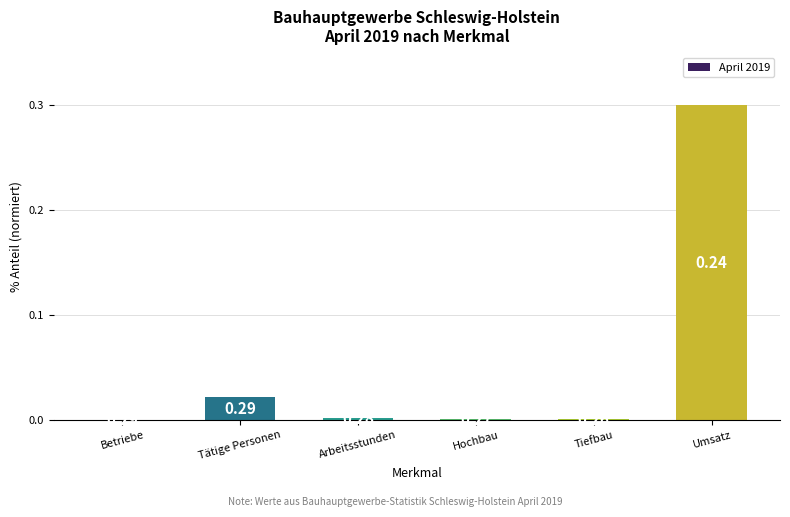

Which has a higher value, Arbeitsstunden or Tätige Personen?

Tätige Personen